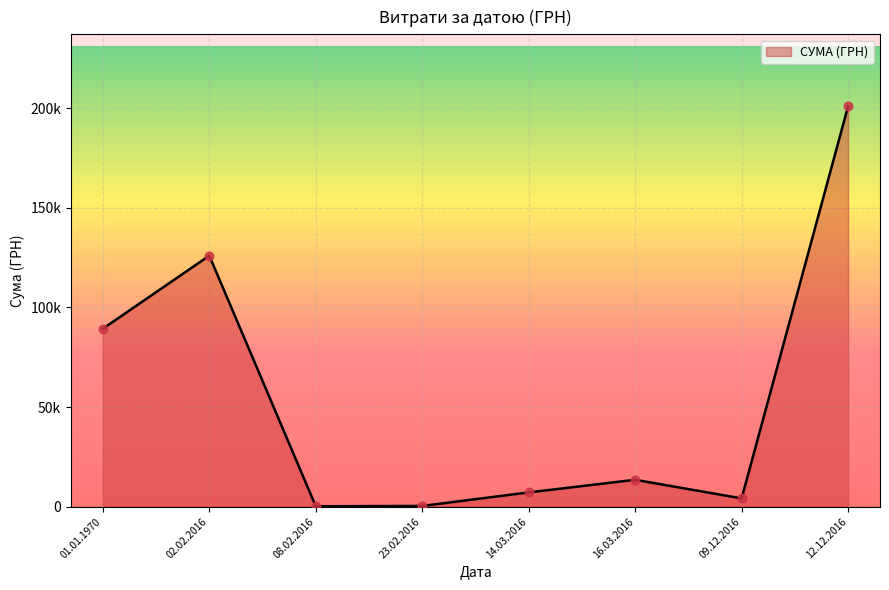

Which has a higher value, 01.01.1970 or 02.02.2016?

02.02.2016